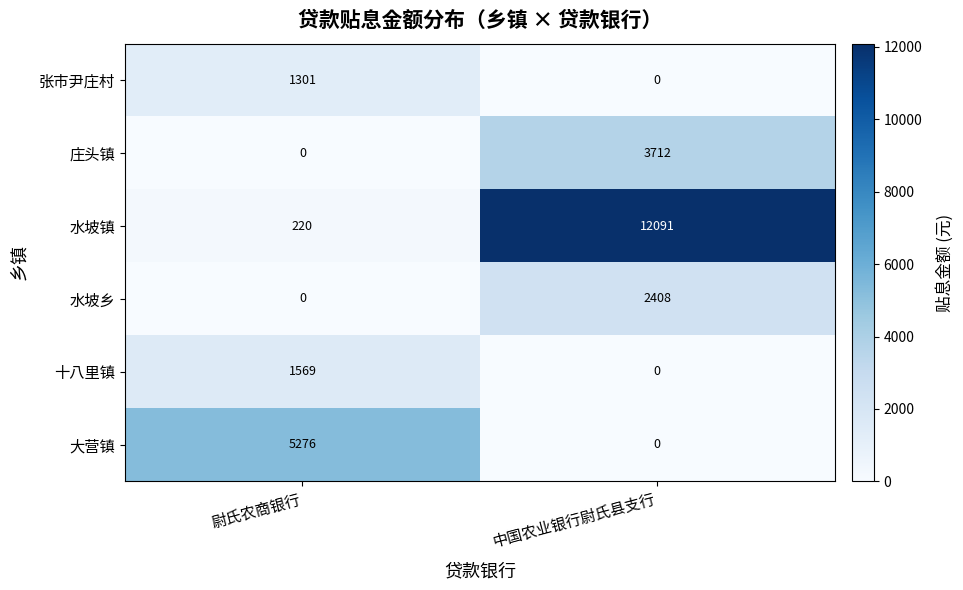

The 水坡乡 series shows 0 at 尉氏农商银行. True or false?

True